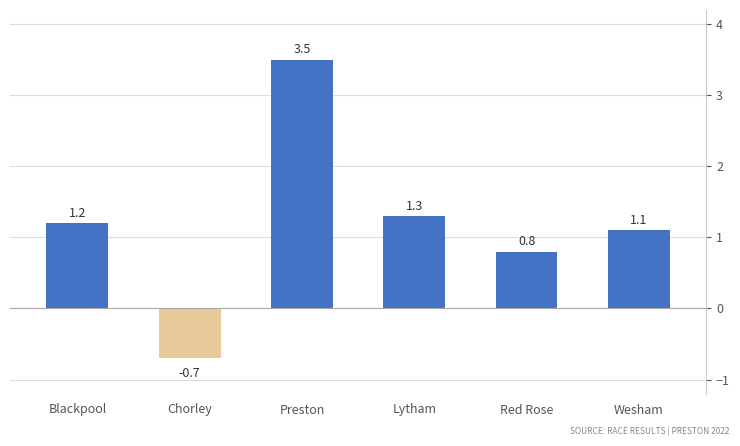

Are the bars grouped side by side (vs. stacked)?

No